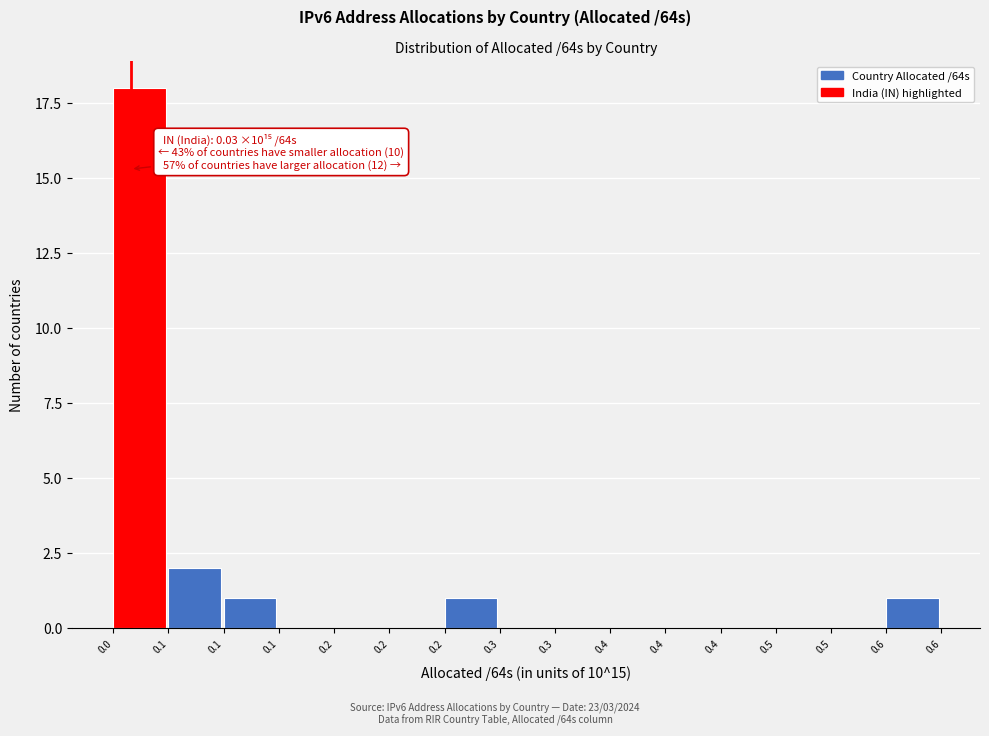

How many series are shown in this chart?

1